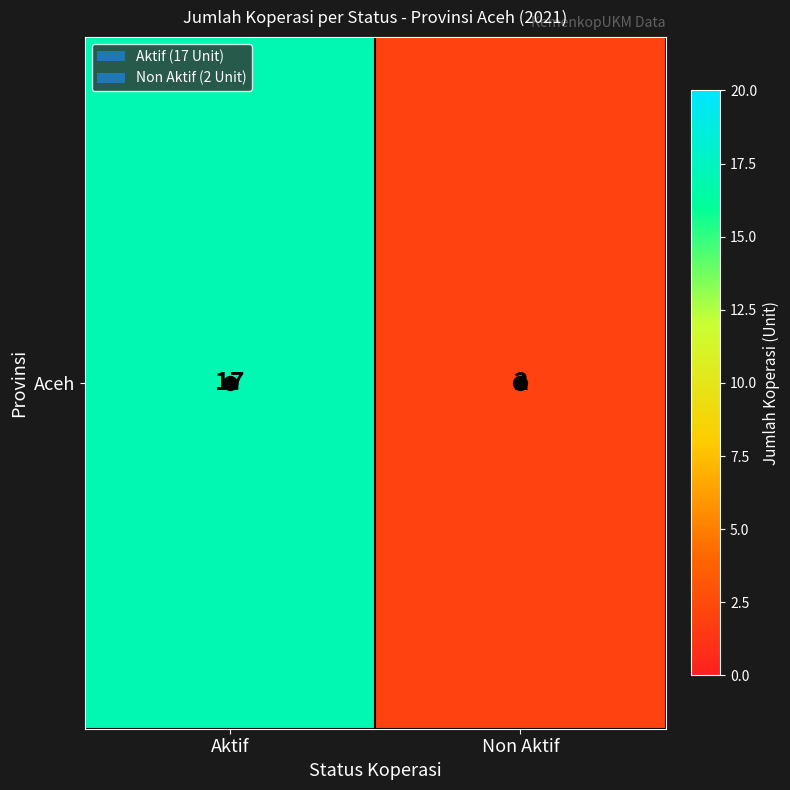

Reading left to right, list all the values displayed in this chart.

Aktif=17	Non Aktif=2